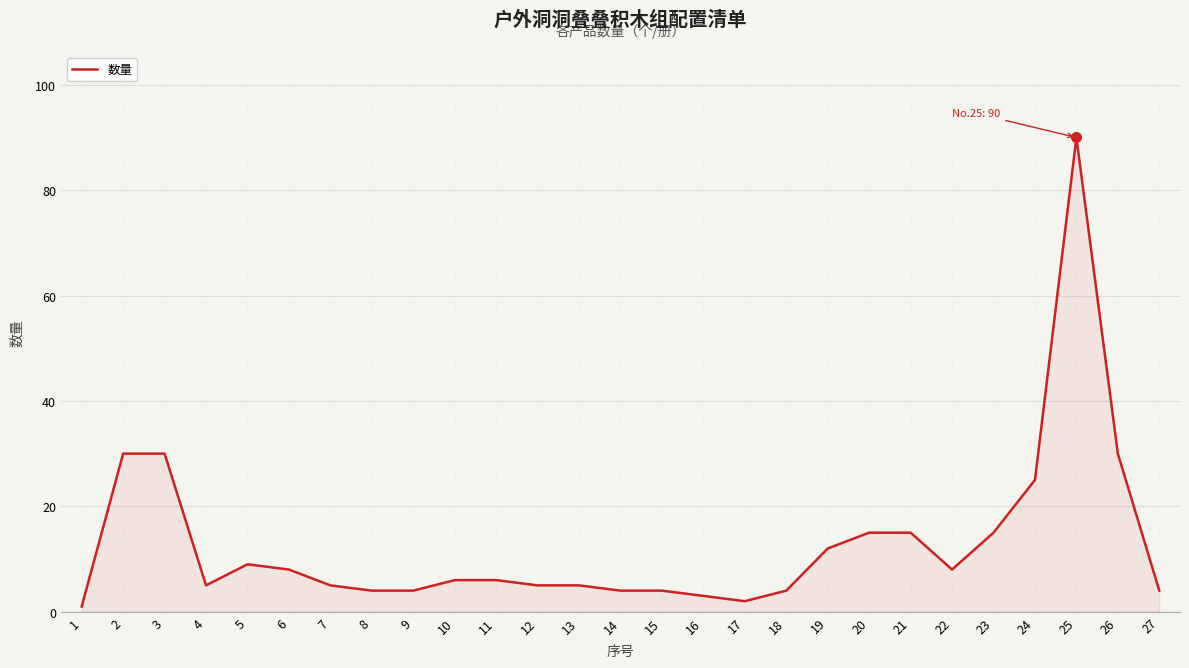

True or false: the data has more than 0 interior local peaks.

True